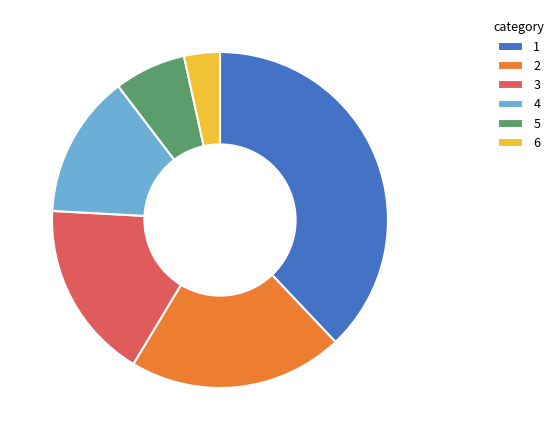

Is there any slice that represents more than half of the pie?

No